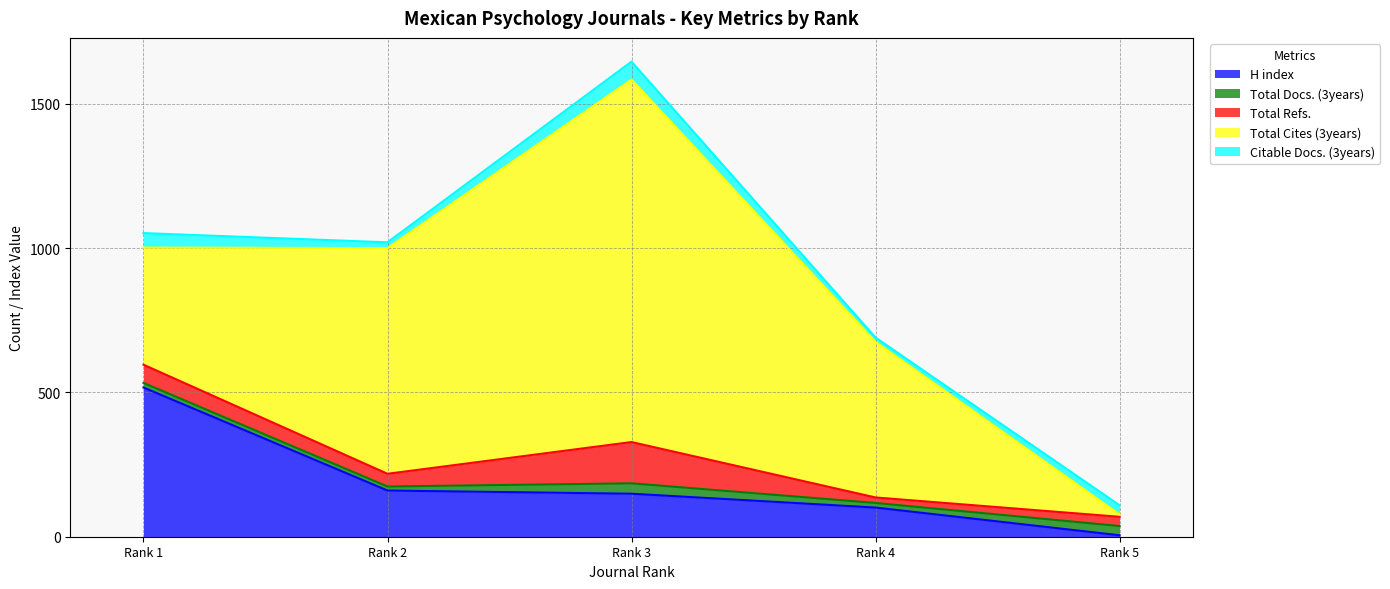

Count the Total Cites (3years) values in the range 406 to 782.

3